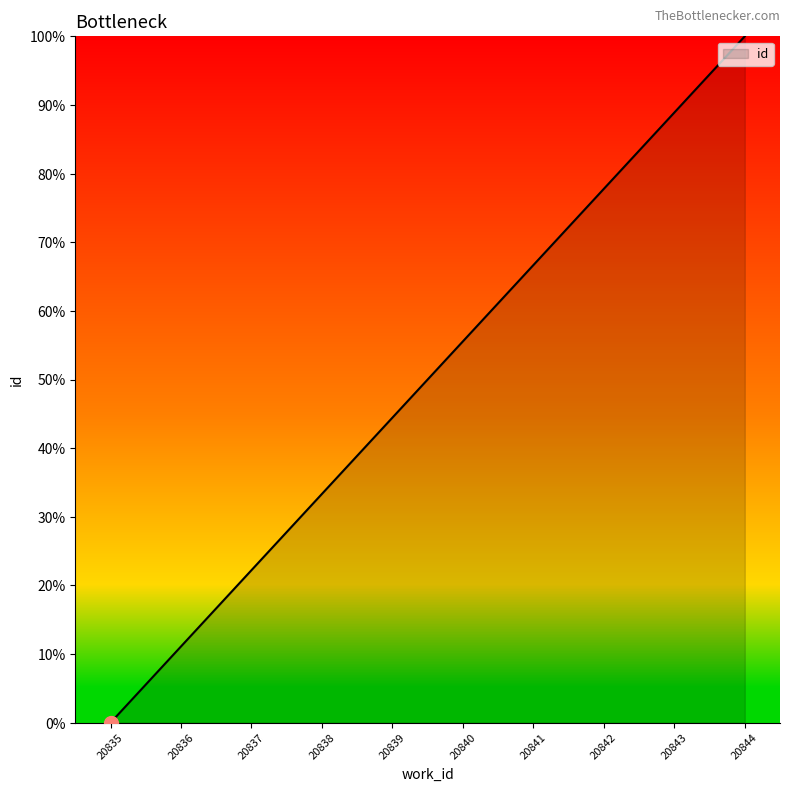

How many positive values are there?

9